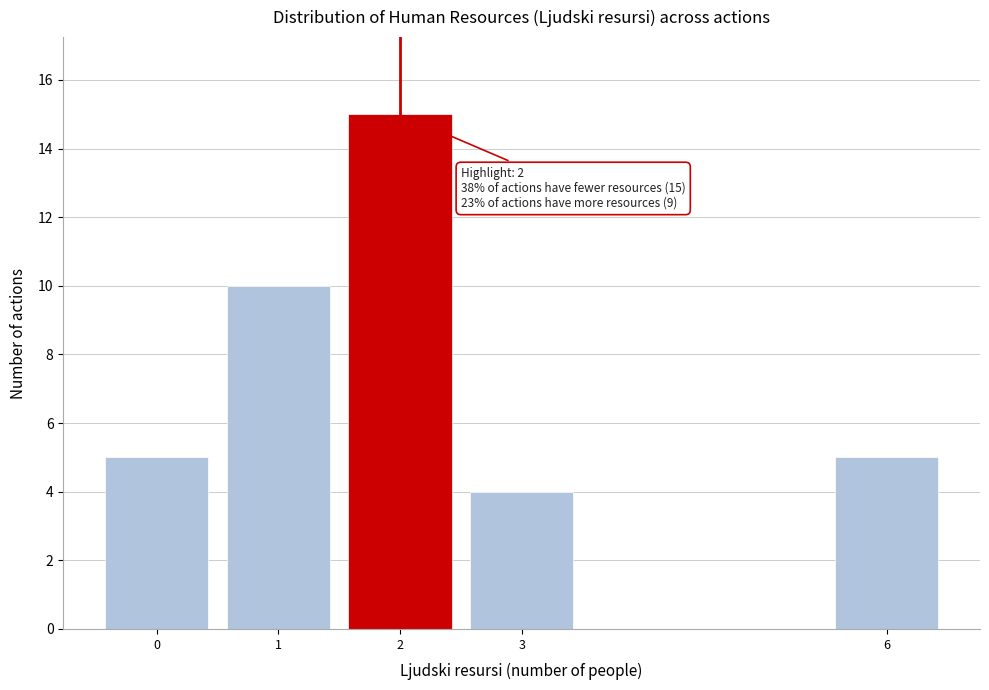

Over which range of the x-axis is the bar tallest?

1.5 to 2.5